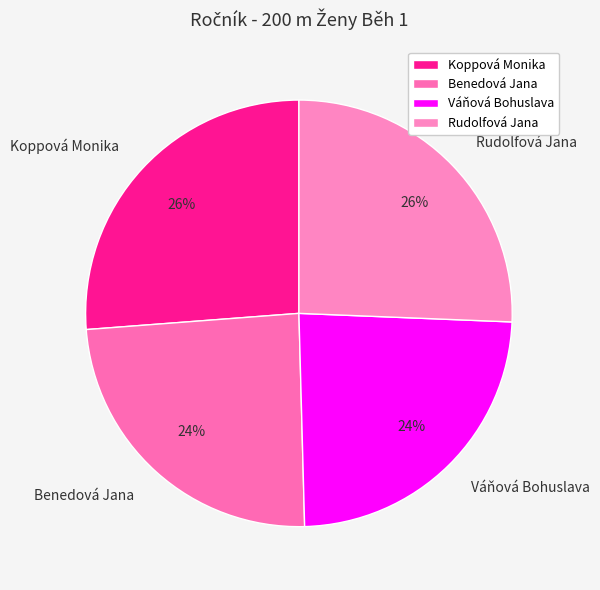

Does any single category account for the majority?

No